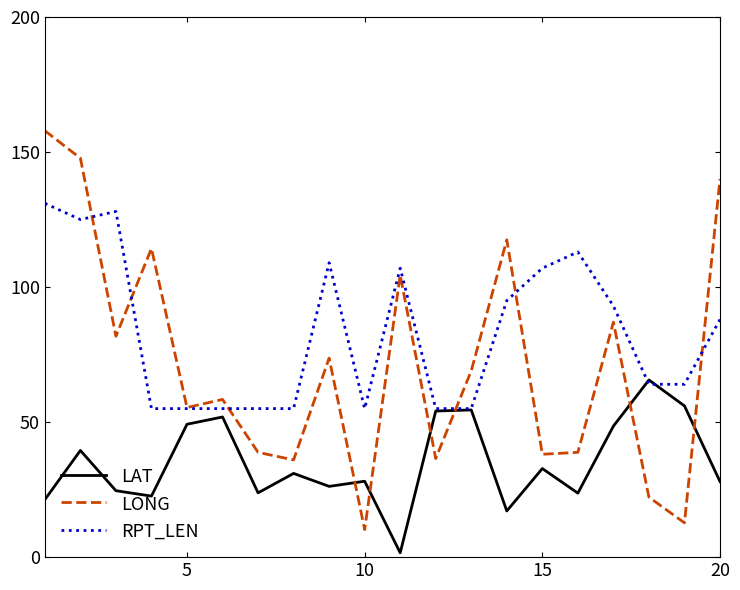

Rank the series by their maximum value, from highest to lowest.

LONG, RPT_LEN, LAT